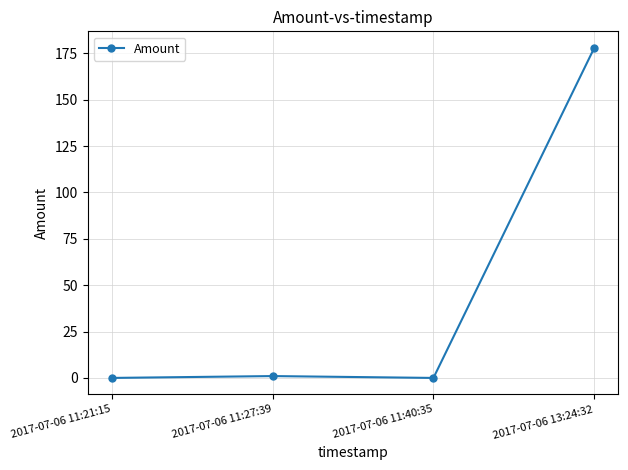

The chart shows a value of 178 at 2017-07-06 13:24:32. True or false?

True